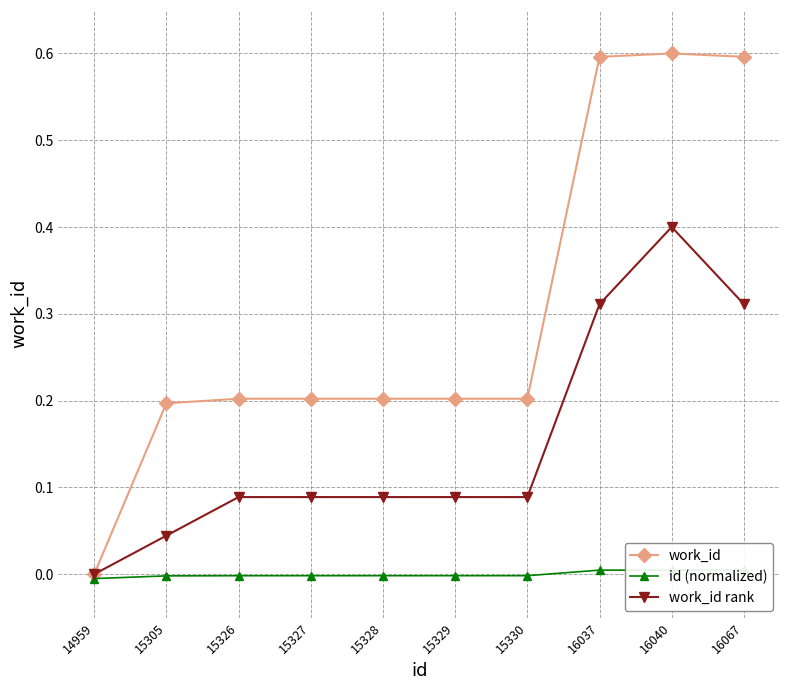

The value of work_id at 15327 is 0.2. True or false?

True